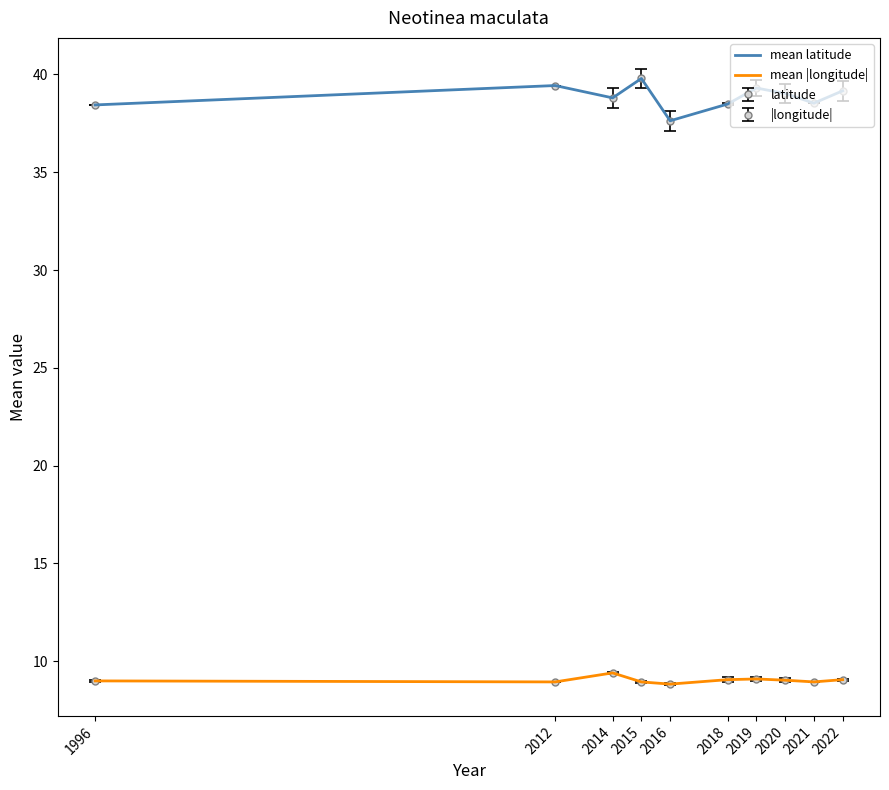

Reading left to right, extract all data points from this chart.

mean latitude: 38.4	39.4	38.8	39.8	37.6	38.5	39.3	39.0	38.5	39.2
mean |longitude|: 9.0	8.9	9.4	8.9	8.8	9.1	9.1	9.0	8.9	9.1